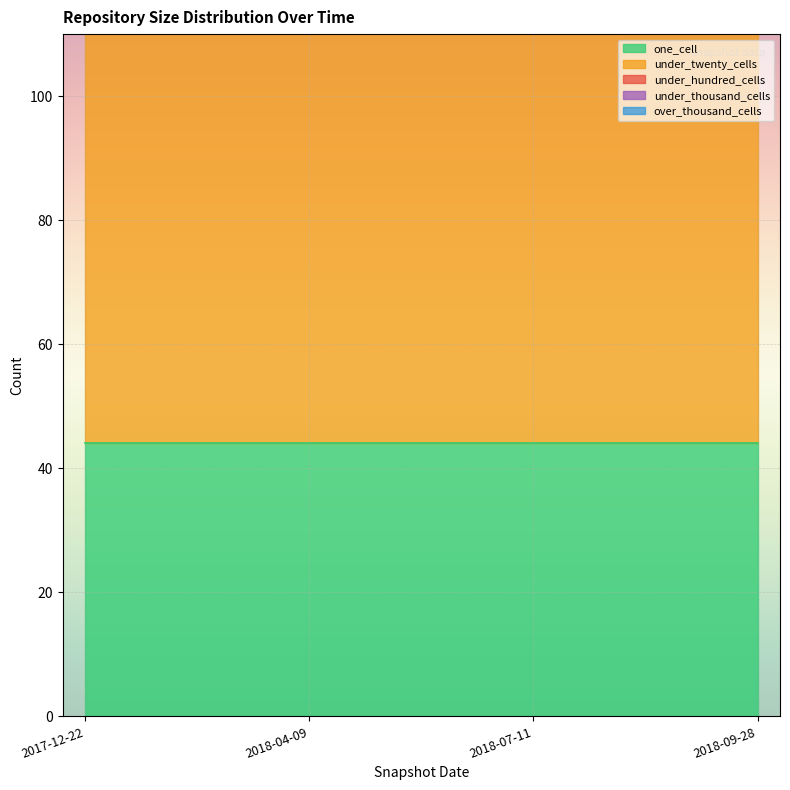

How many series are shown in this chart?

5